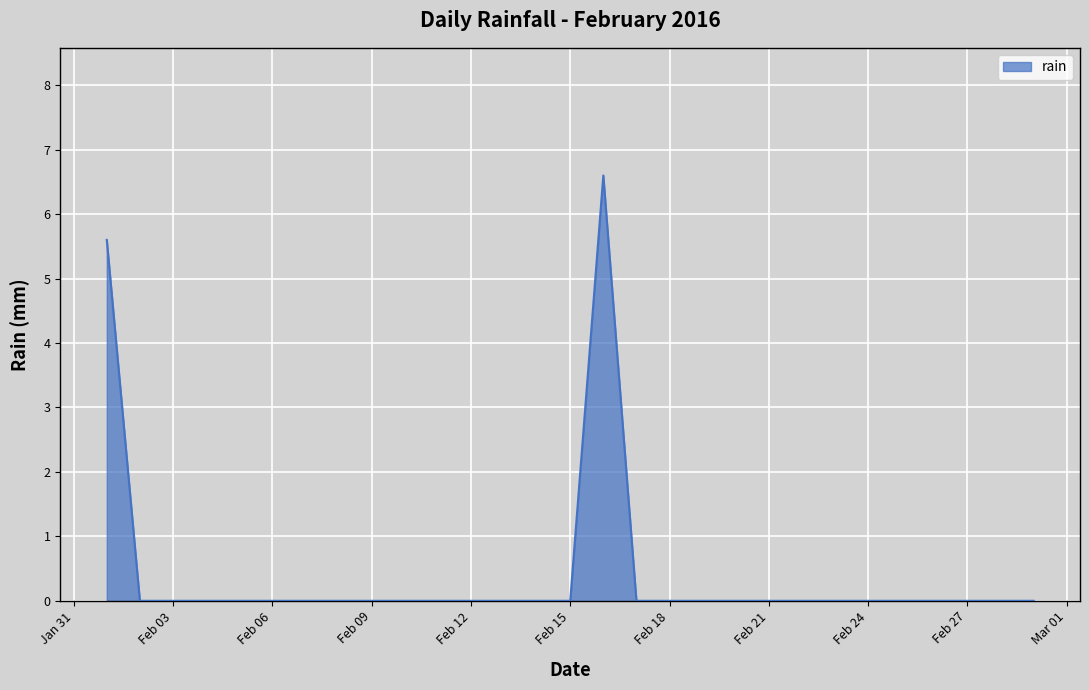

What is the difference between the maximum and minimum values?

6.6